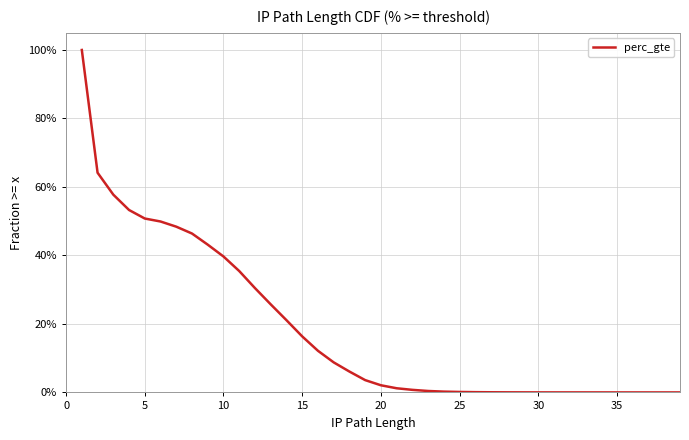

True or false: there are more than 0 points higher than both neighbors.

False